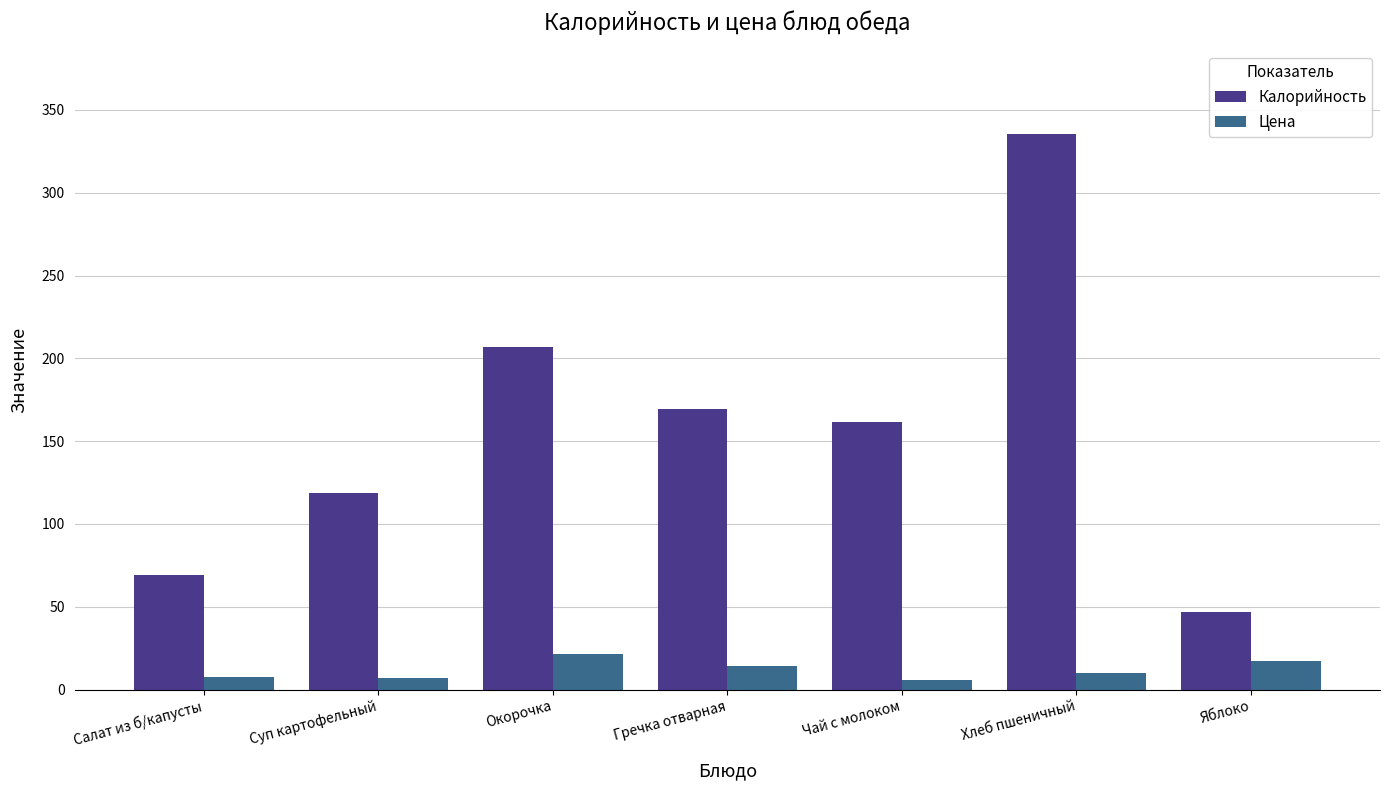

What is the sum of the Цена values at Окорочка and Гречка отварная?

35.9